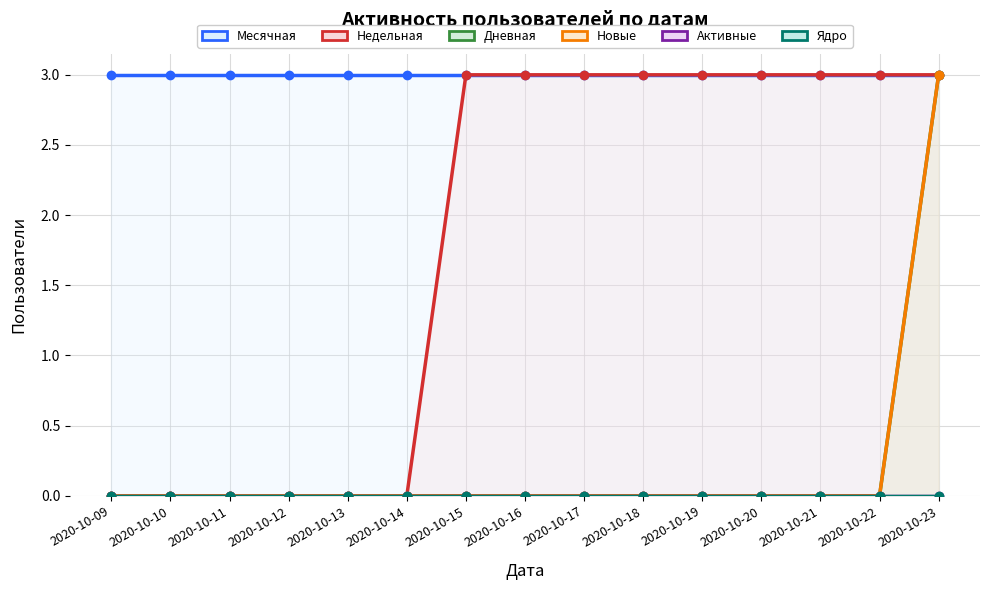

True or false: Дневная and Недельная intersect in this chart.

False